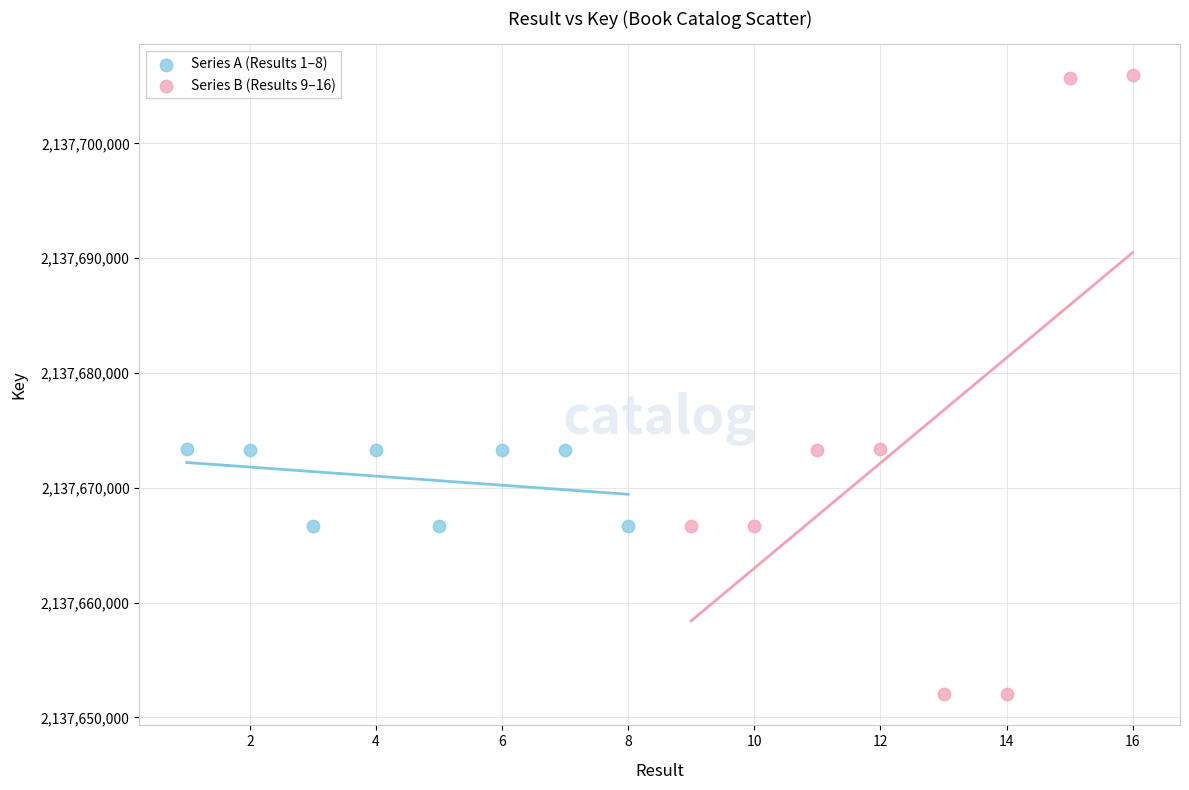

Which series reaches the minimum Y coordinate?

Series B (Results 9–16)